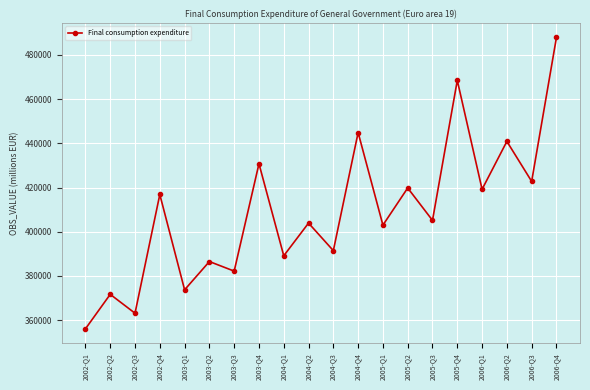

How many points are lower than both their immediate neighbors (excluding endpoints)?

9